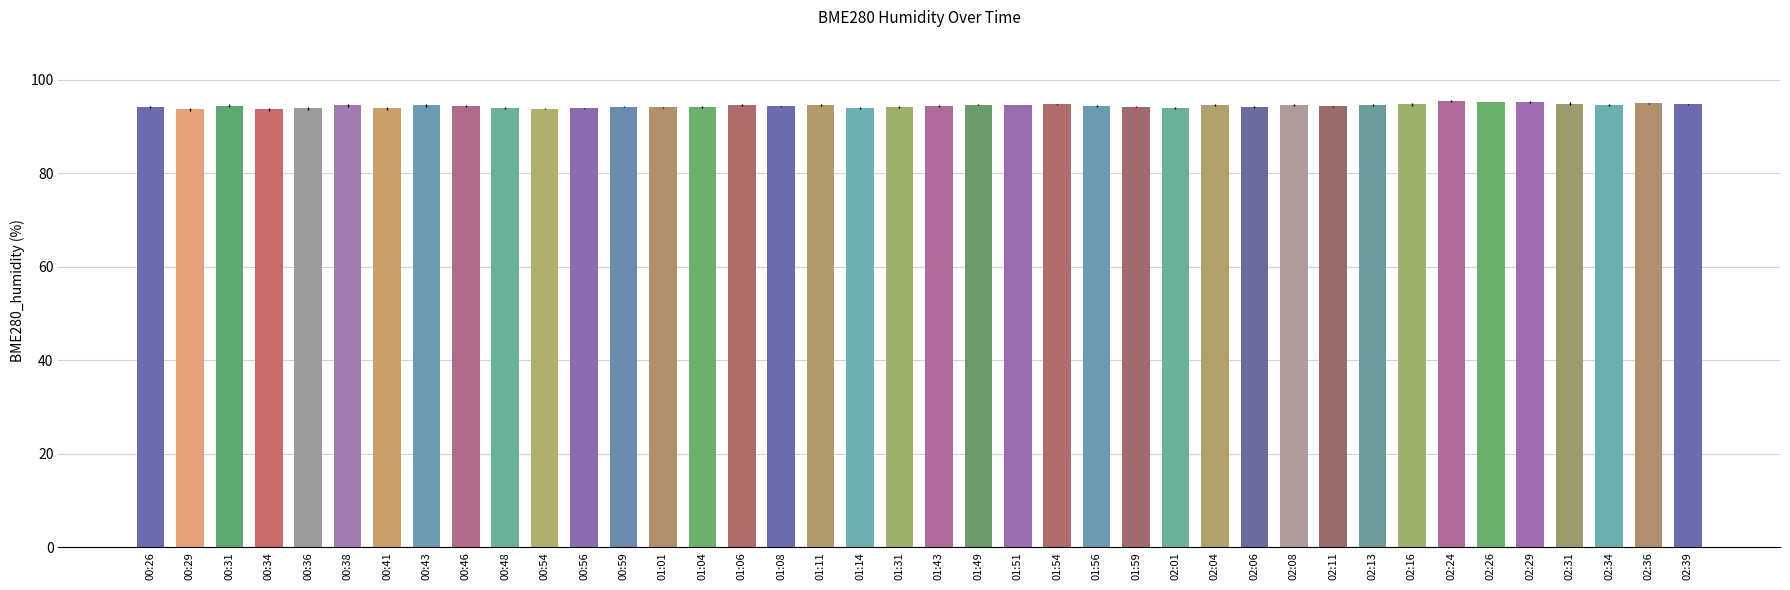

The chart shows a value of 94.2 at 01:59. True or false?

True